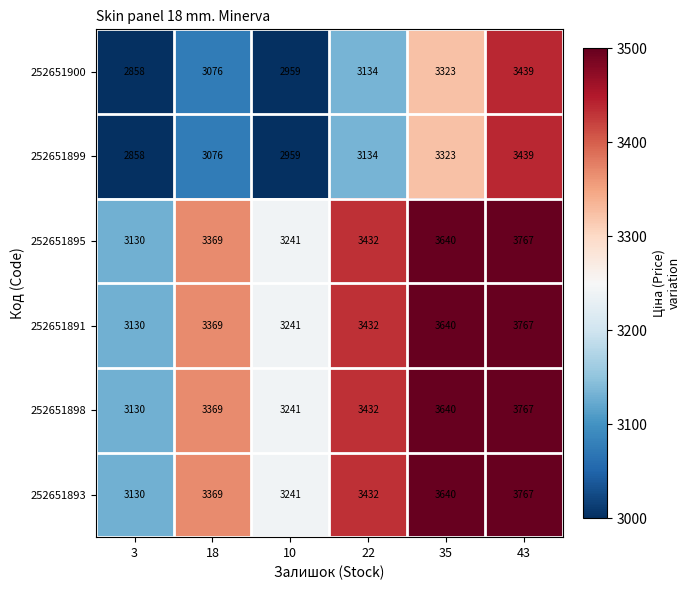

The 252651899 series shows 4580 at 22. True or false?

False